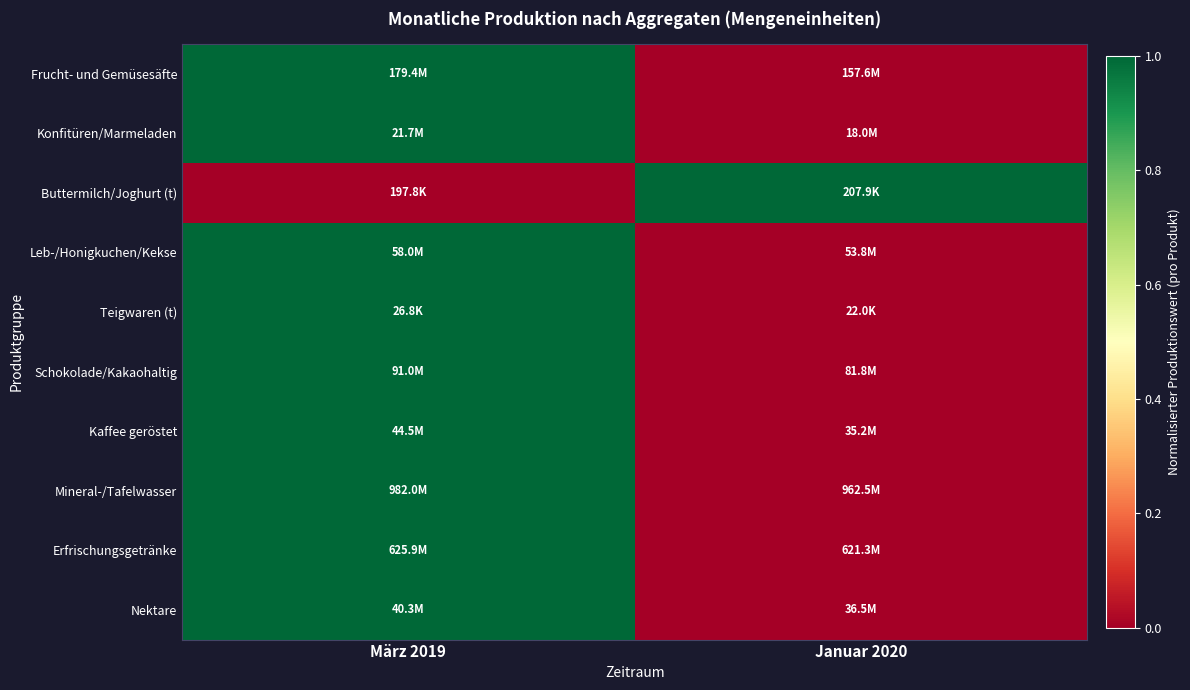

Which label corresponds to the smallest value in the chart?

Januar 2020